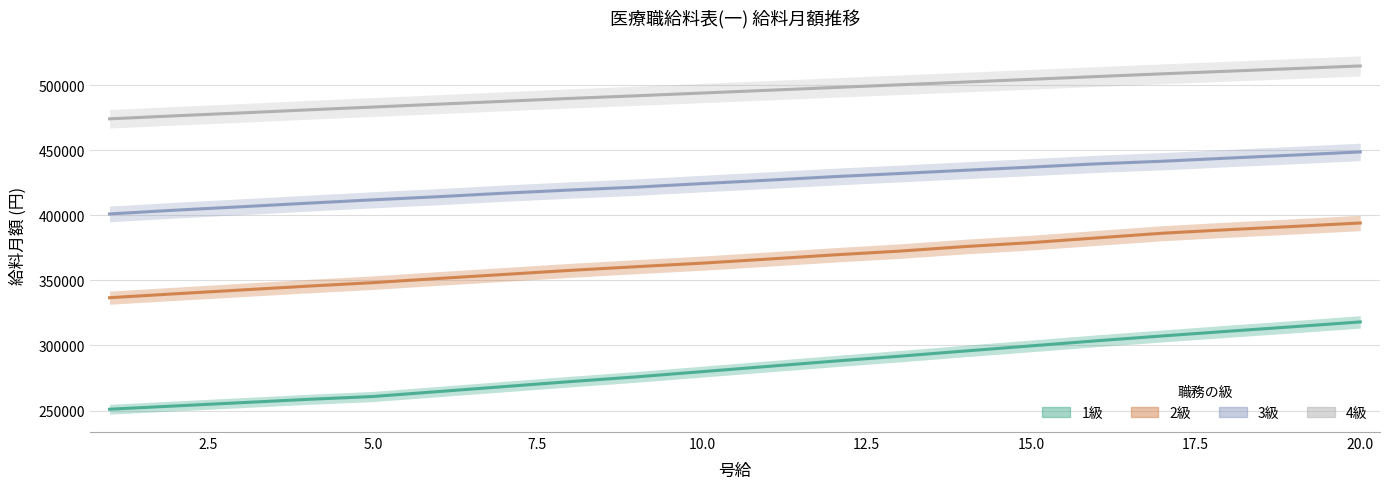

How many lines are shown in the chart?

4